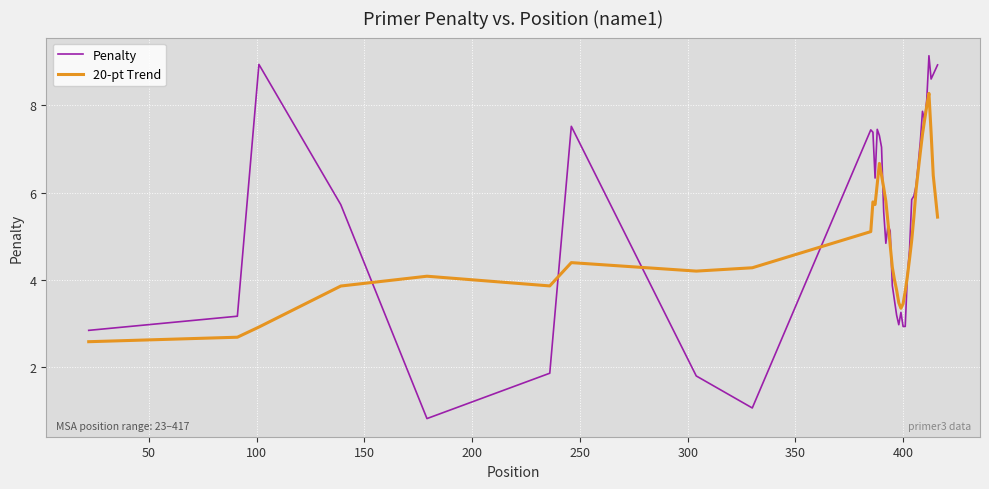

What are all the series names shown in the legend?

Penalty, 20-pt Trend